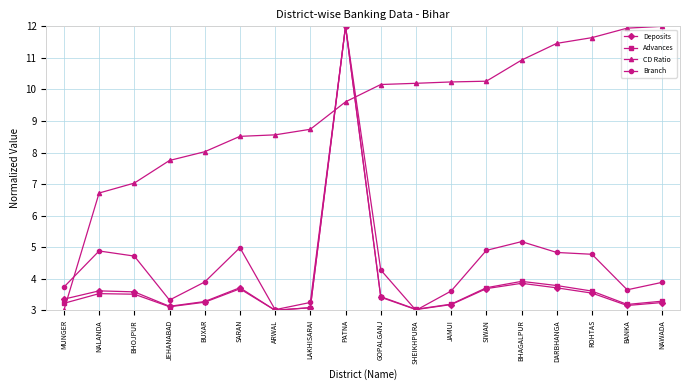

What is the label of the 16th point from the right?

BHOJPUR